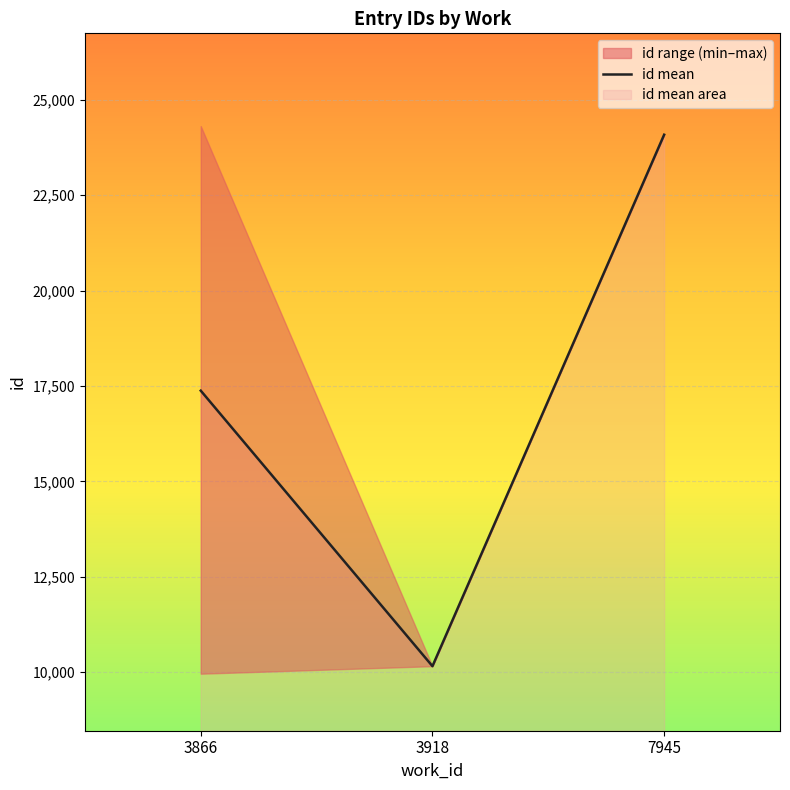

Rank the categories by value from lowest to highest.

3918, 3866, 7945